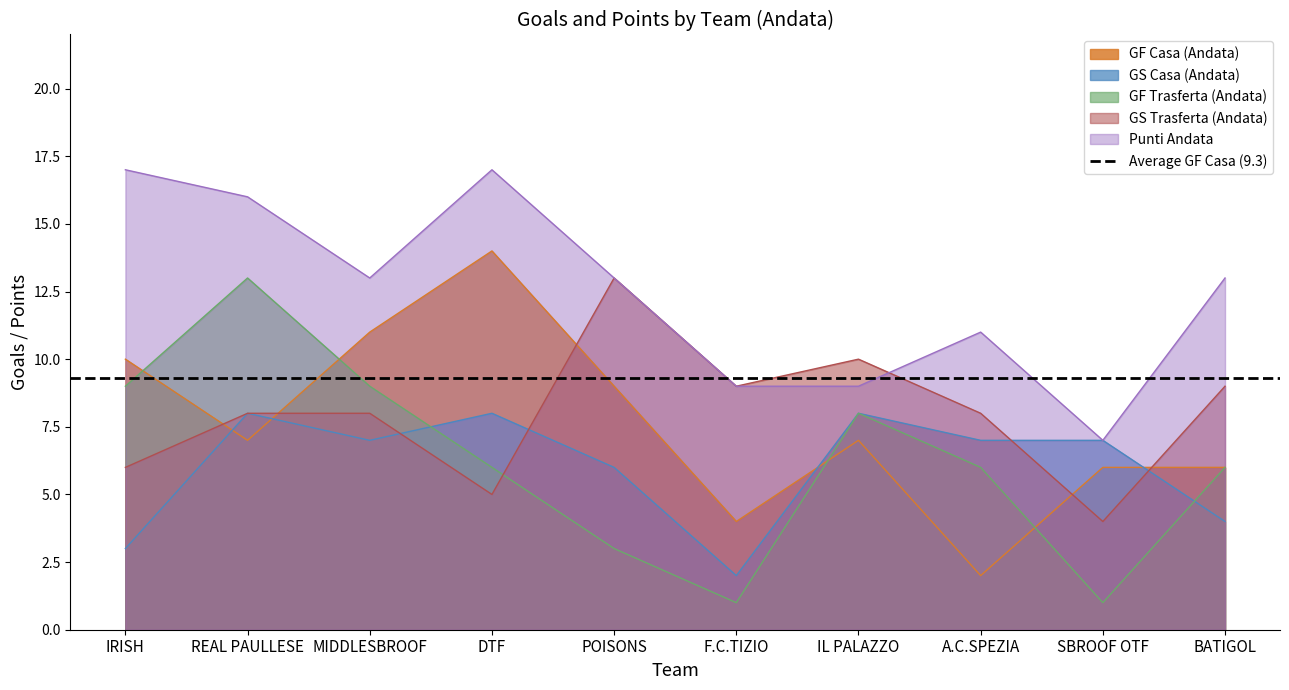

Which series has the largest total across all categories?

Punti Andata